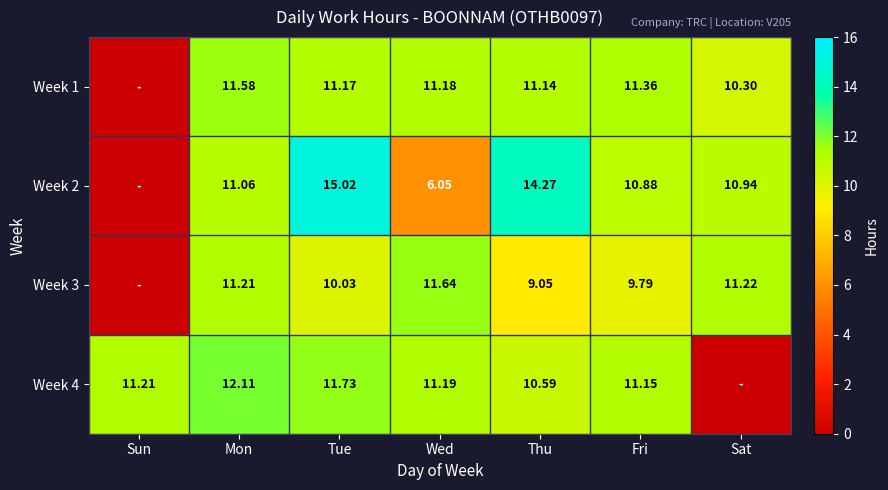

What is the difference between the second highest and minimum values in the Week 4 series?

11.7